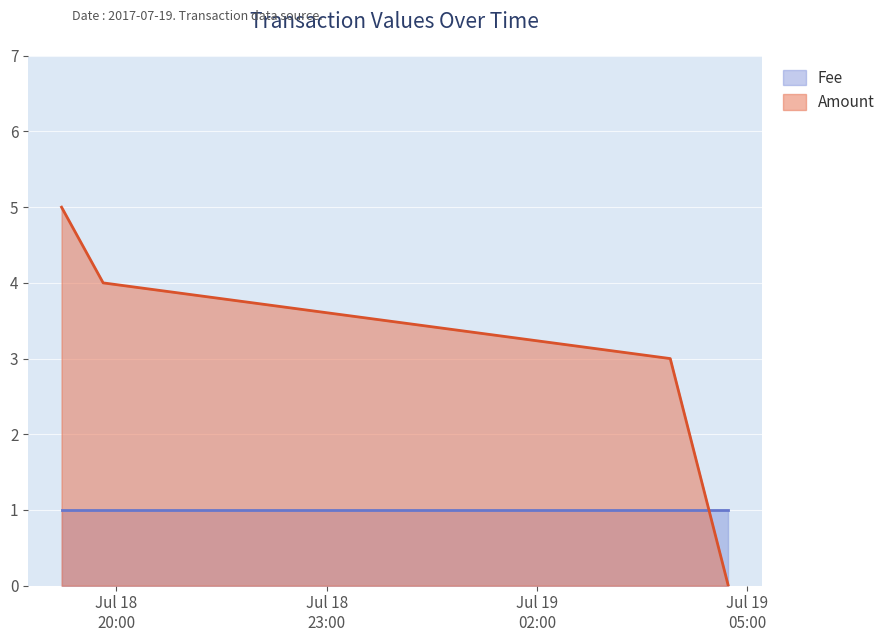

At how many categories does at least one series exceed 2?

3